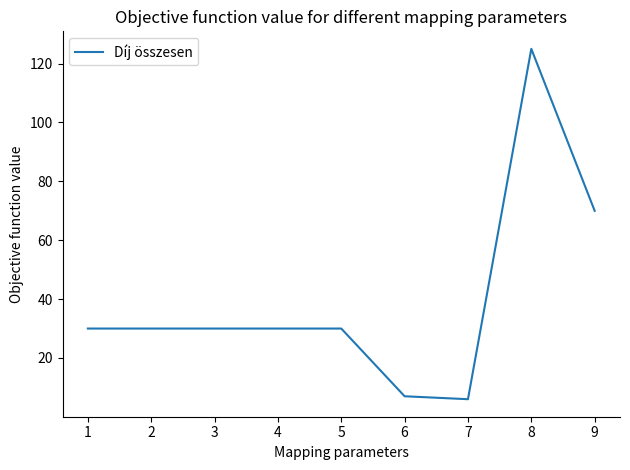

At which label is the value closest to 65?

9